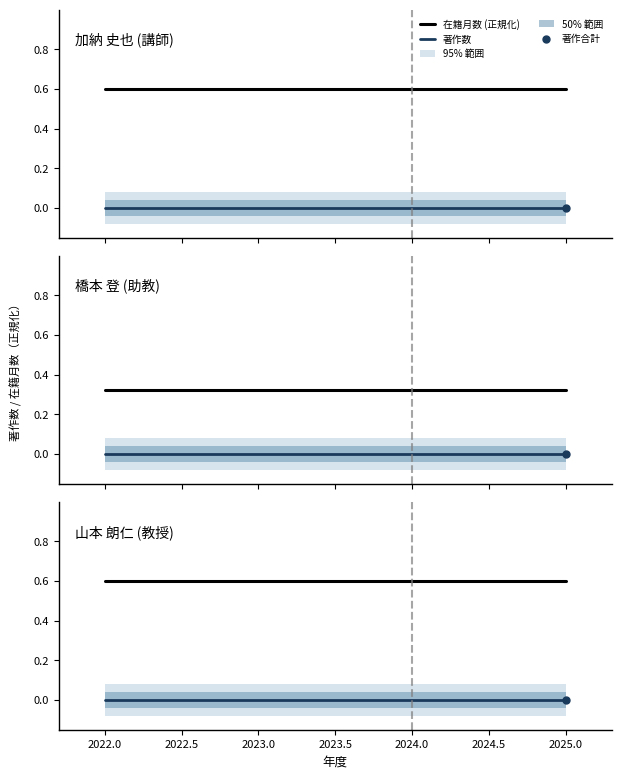

True or false: 著作数 and 在籍月数 (正規化) cross at least once.

False